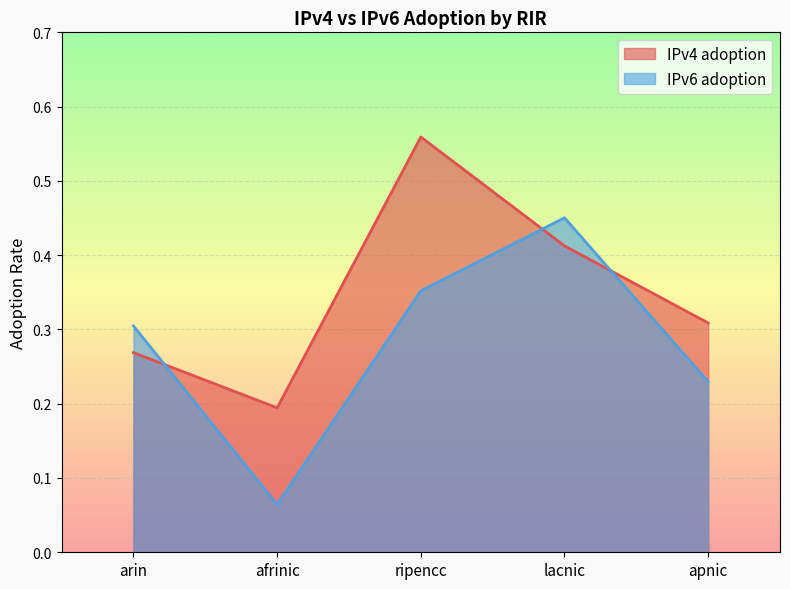

Rank the series at lacnic from highest to lowest value.

IPv6 adoption, IPv4 adoption